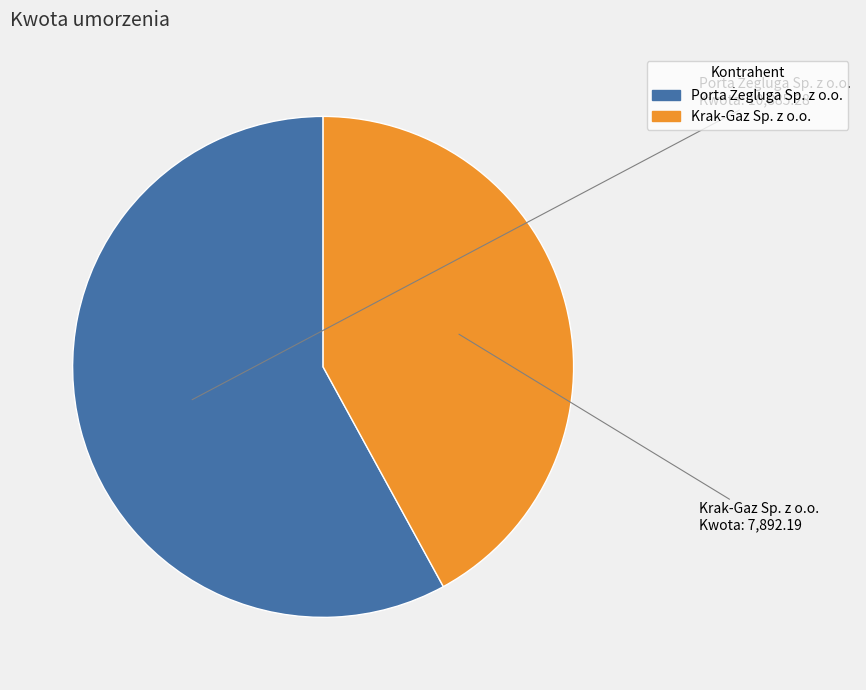

How many segments does this pie chart have?

2